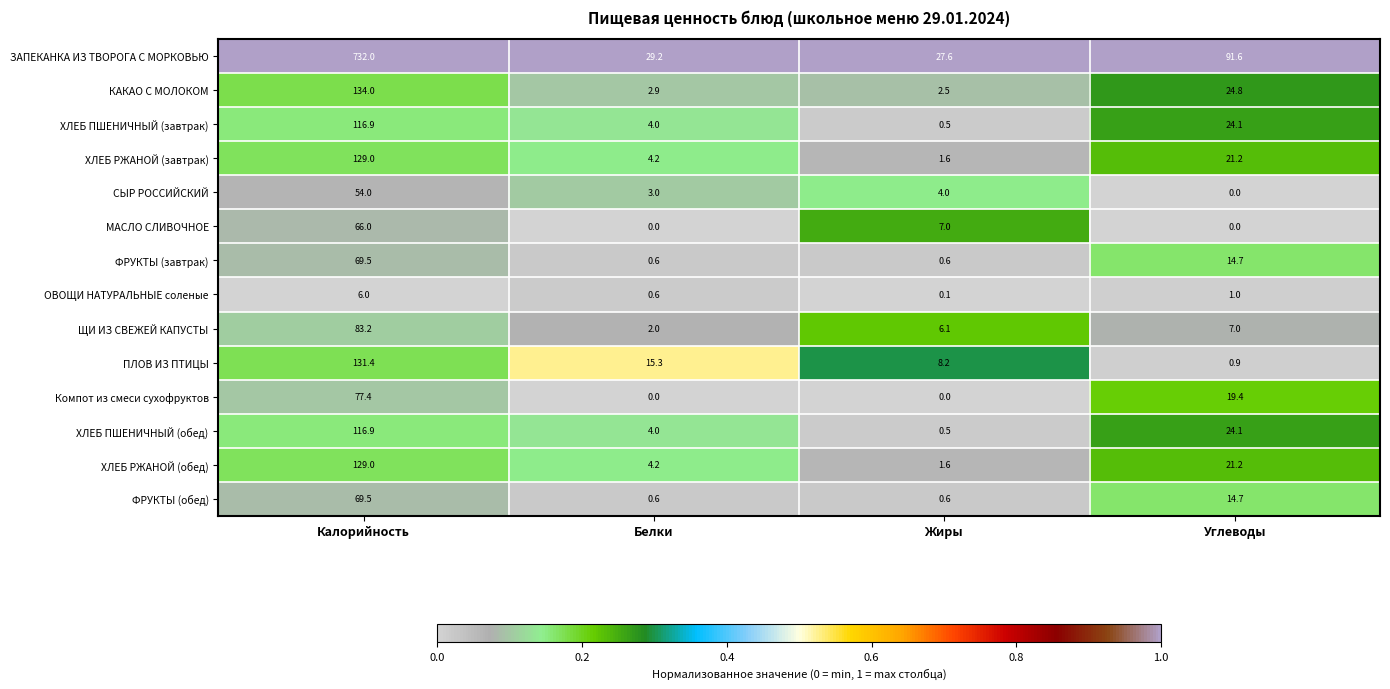

Rank the categories by КАКАО С МОЛОКОМ value from lowest to highest.

Жиры, Белки, Углеводы, Калорийность